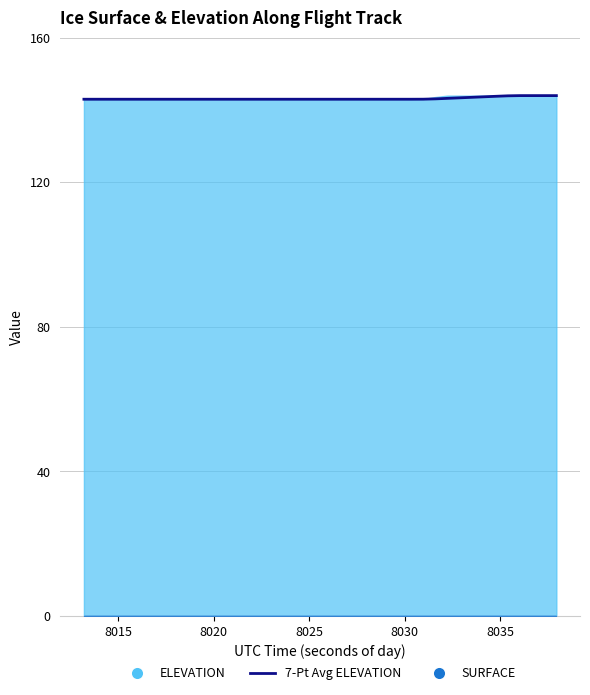

What is the difference between the second highest and second lowest values?

1.0